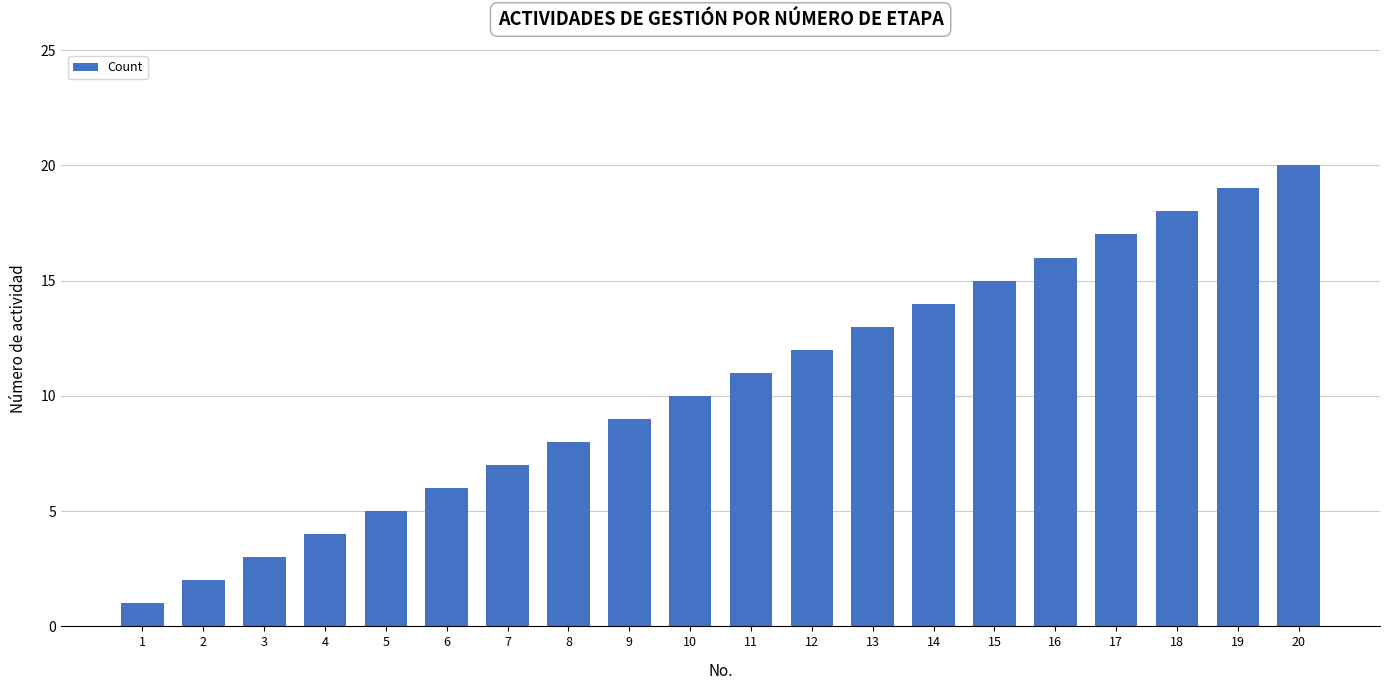

What is the difference between the values at 8 and 9?

1